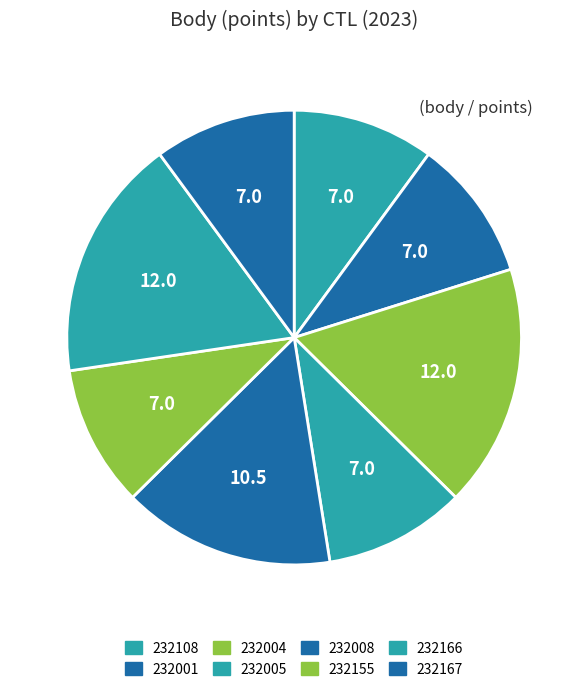

How many segments does this pie chart have?

8